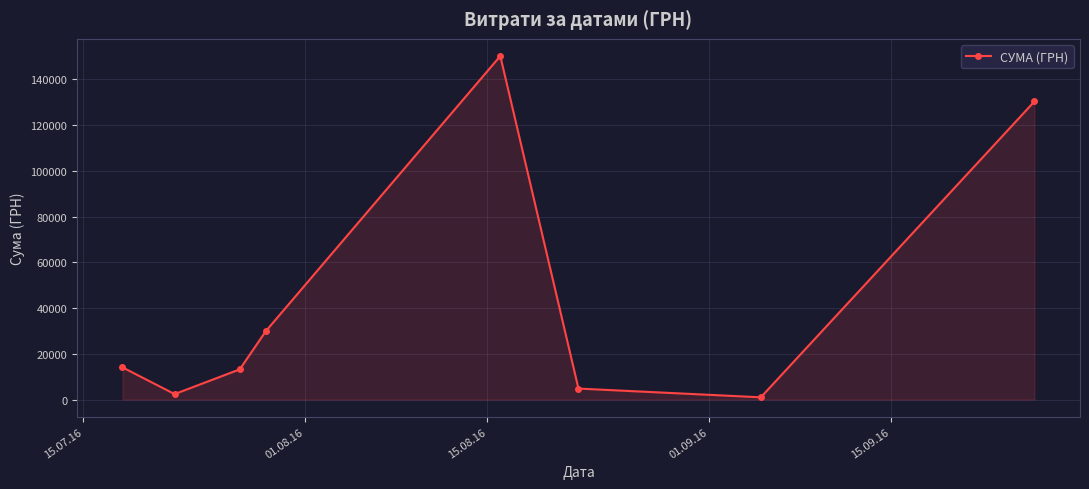

How many interior local valleys (lower than both neighbors) does the data have?

2